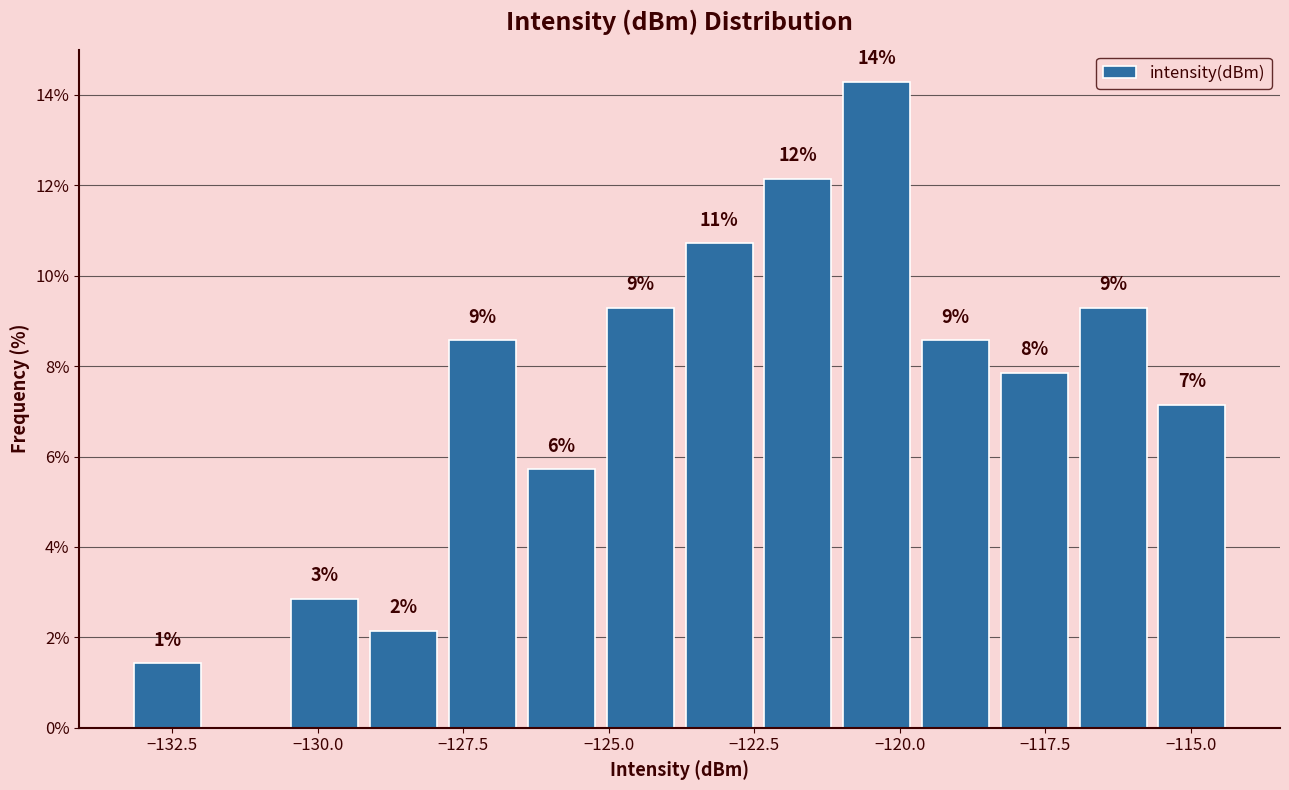

Read against the x-axis, roughly where is the centre of the tallest bar?

-120.5